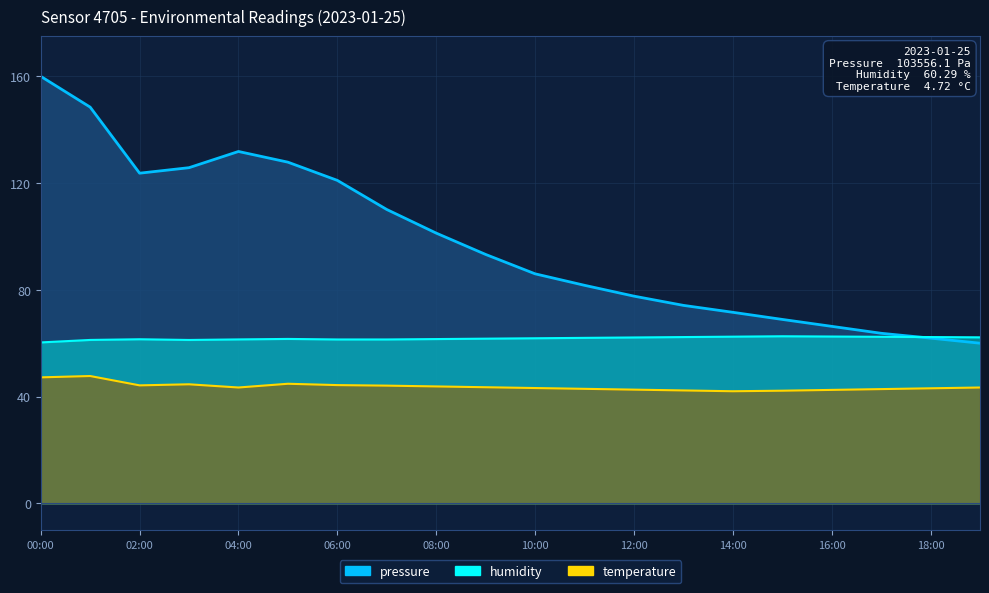

Where does the humidity series first go above 61?

01:00